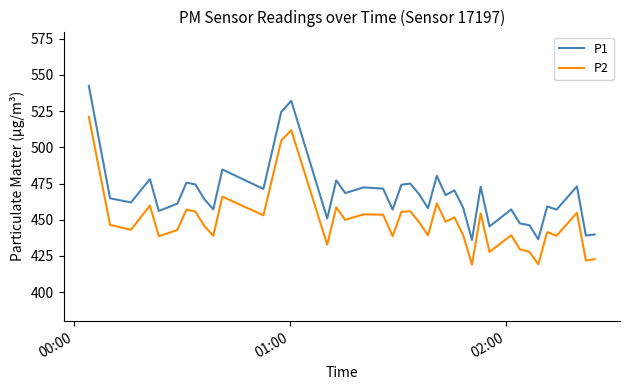

What is the maximum value for P2?

521.1